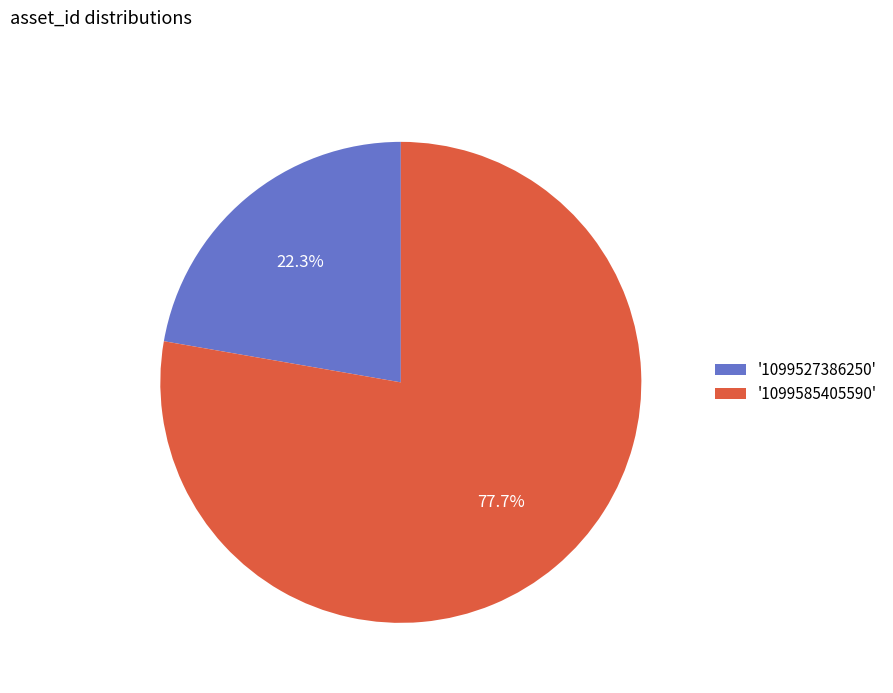

Which slice is the largest?

'1099585405590'